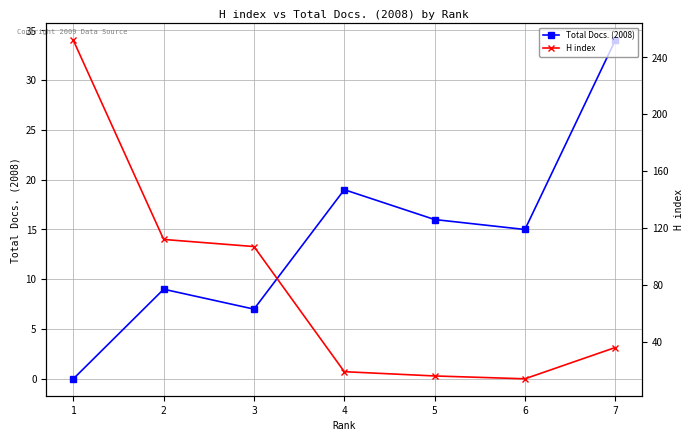

Is the value of H index at 7 greater than the value of Total Docs. (2008) at 6?

Yes